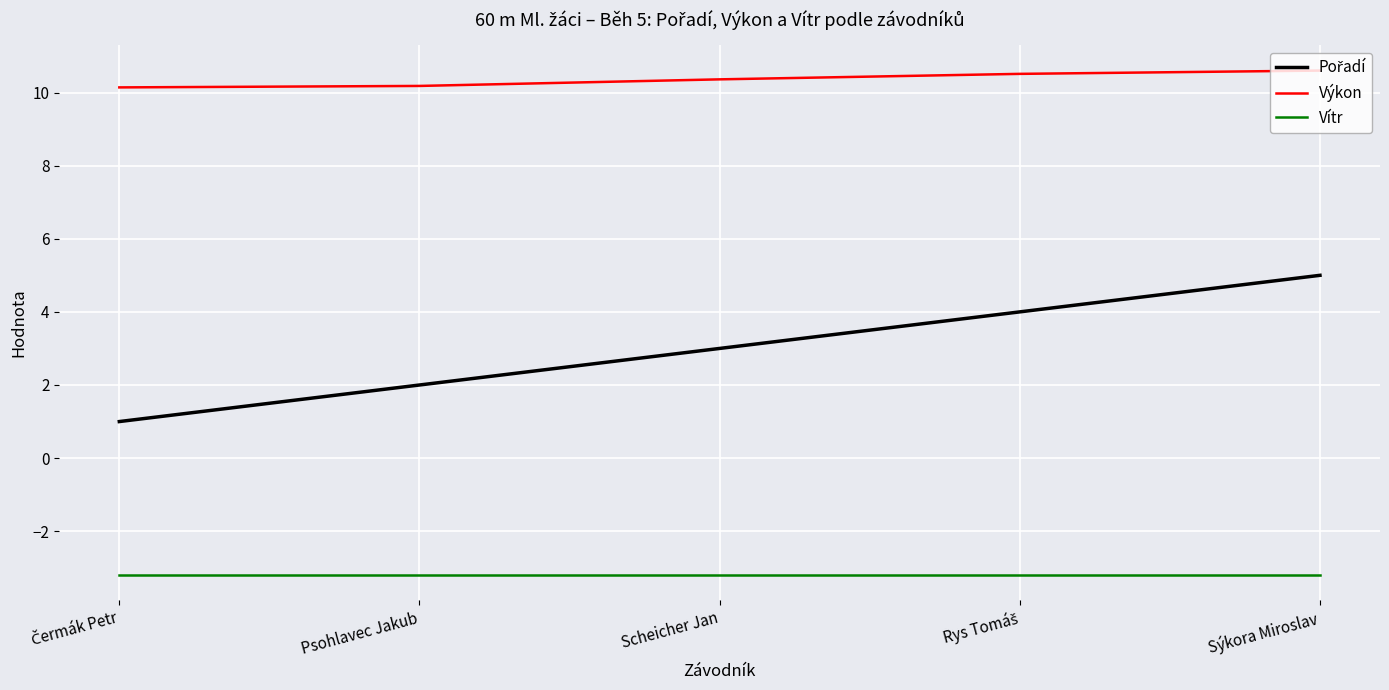

True or false: Vítr has a value of -0.8 at Scheicher Jan.

False